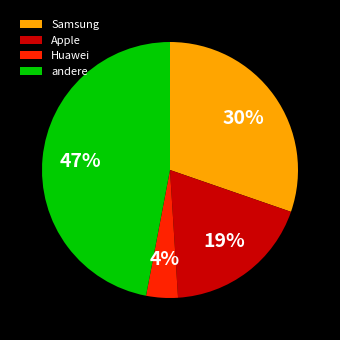

Is the sum of andere and Samsung greater than half?

Yes